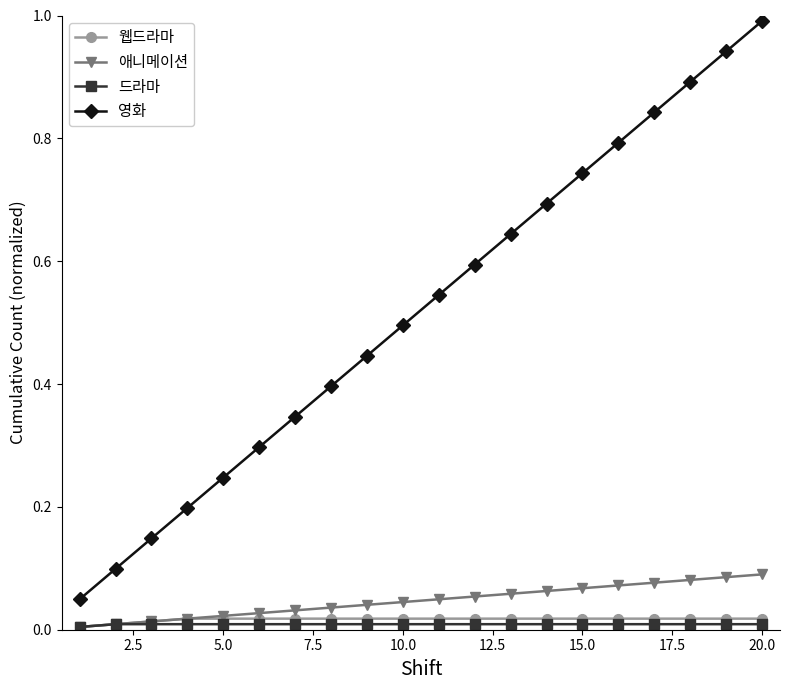

Which series has the largest total across all categories?

영화